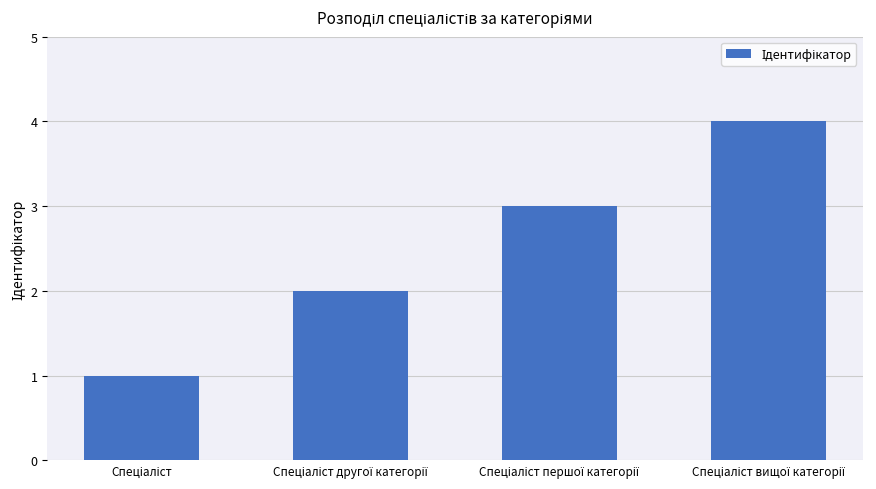

What is the maximum value shown in the chart?

4